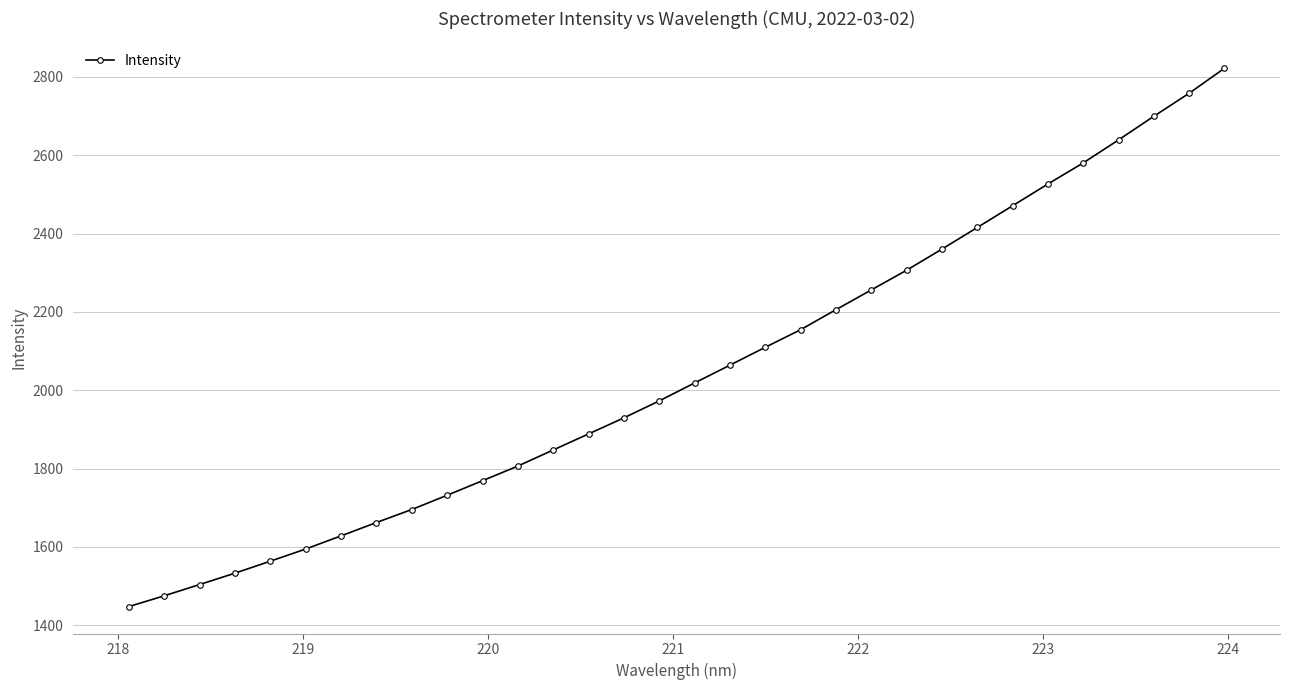

What is the greatest value displayed?

2822.1